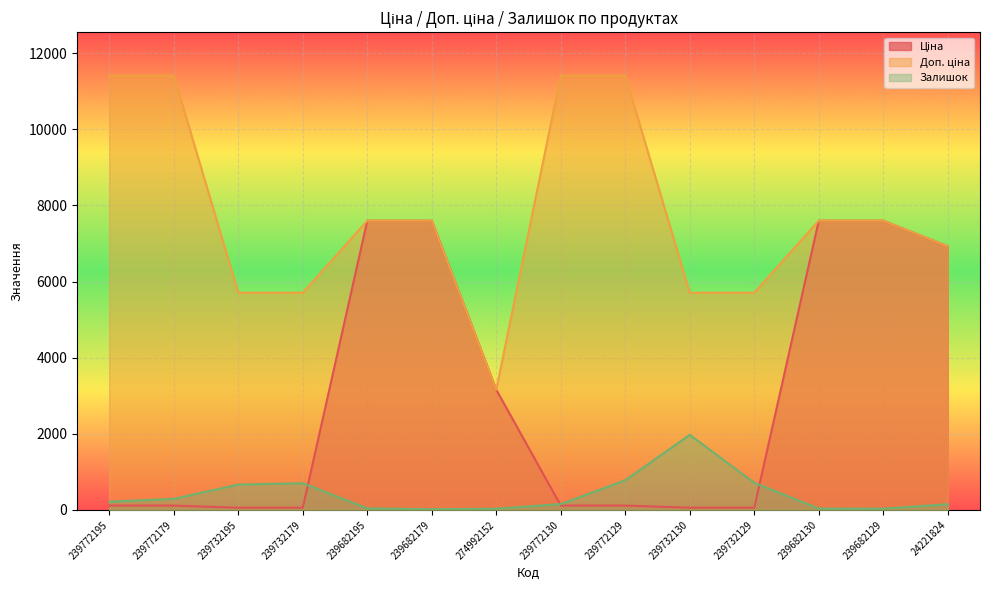

At how many categories does at least one series exceed 5272?

13